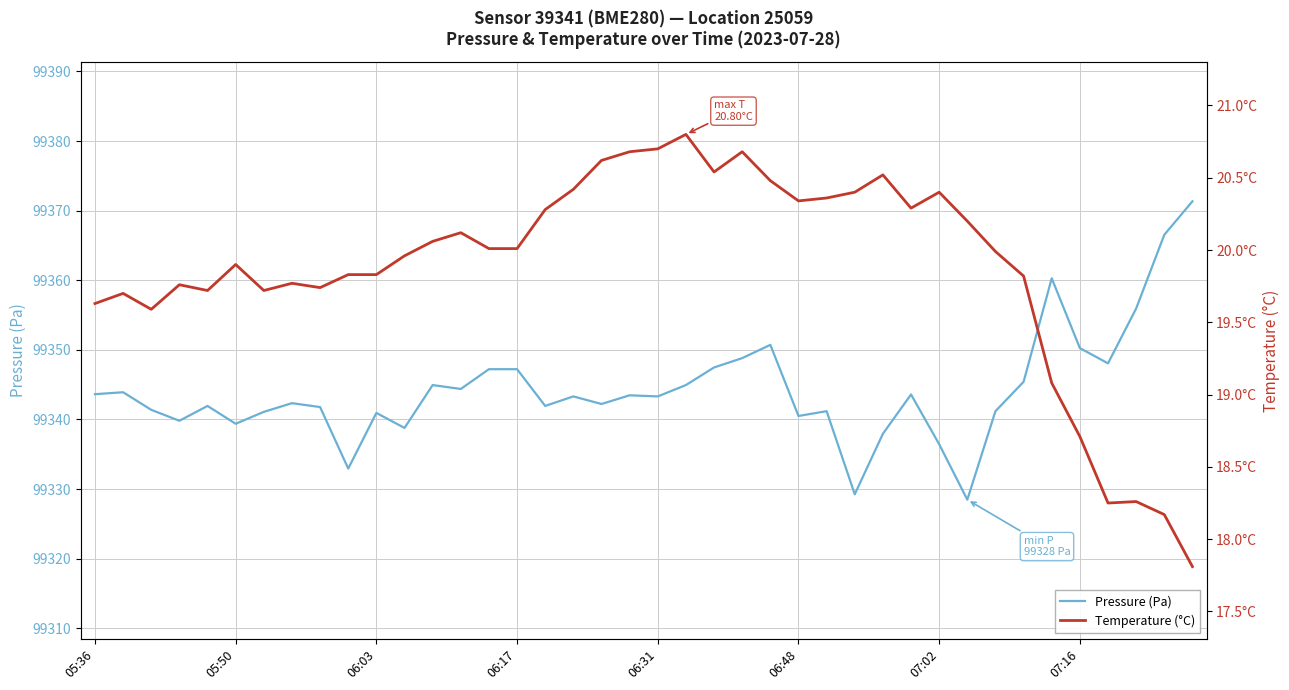

List the series in order of their overall mean, lowest first.

Temperature (°C), Pressure (Pa)